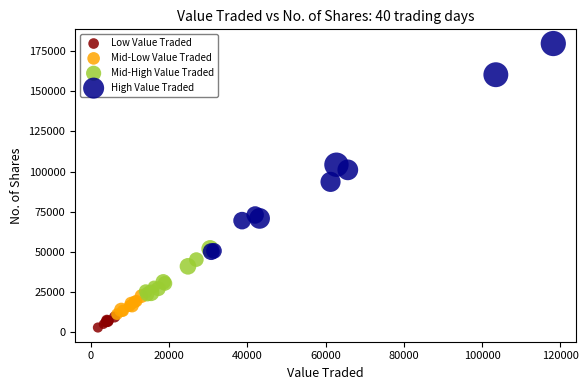

Which series reaches the maximum Y coordinate?

High Value Traded